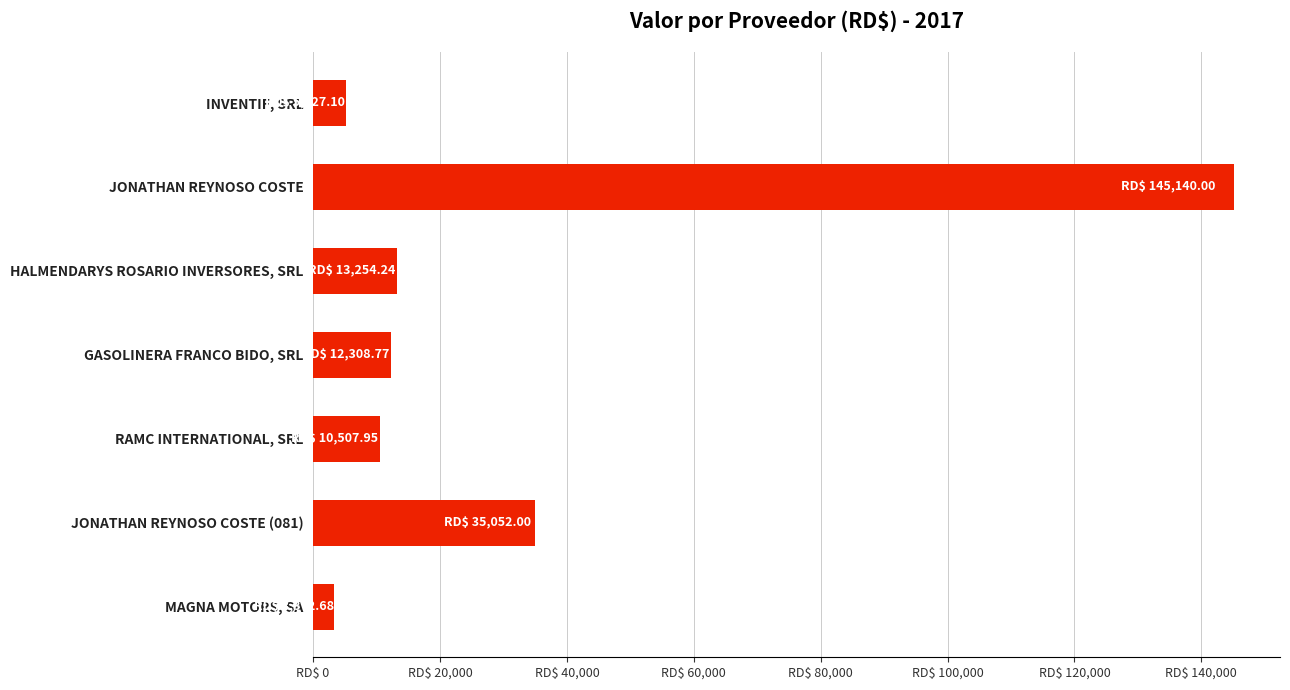

Rank the categories by value from highest to lowest.

JONATHAN REYNOSO COSTE, JONATHAN REYNOSO COSTE (081), HALMENDARYS ROSARIO INVERSORES, SRL, GASOLINERA FRANCO BIDO, SRL, RAMC INTERNATIONAL, SRL, INVENTIF, SRL, MAGNA MOTORS, SA